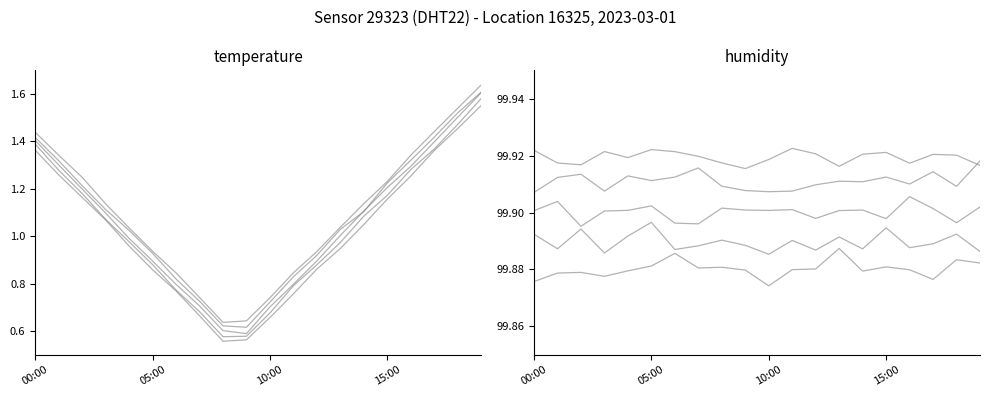

List the labels in order of value, largest first.

19:00, 18:00, 17:00, 00:00, 01:00, 16:00, 02:00, 15:00, 14:00, 03:00, 13:00, 04:00, 05:00, 12:00, 11:00, 06:00, 07:00, 10:00, 09:00, 08:00